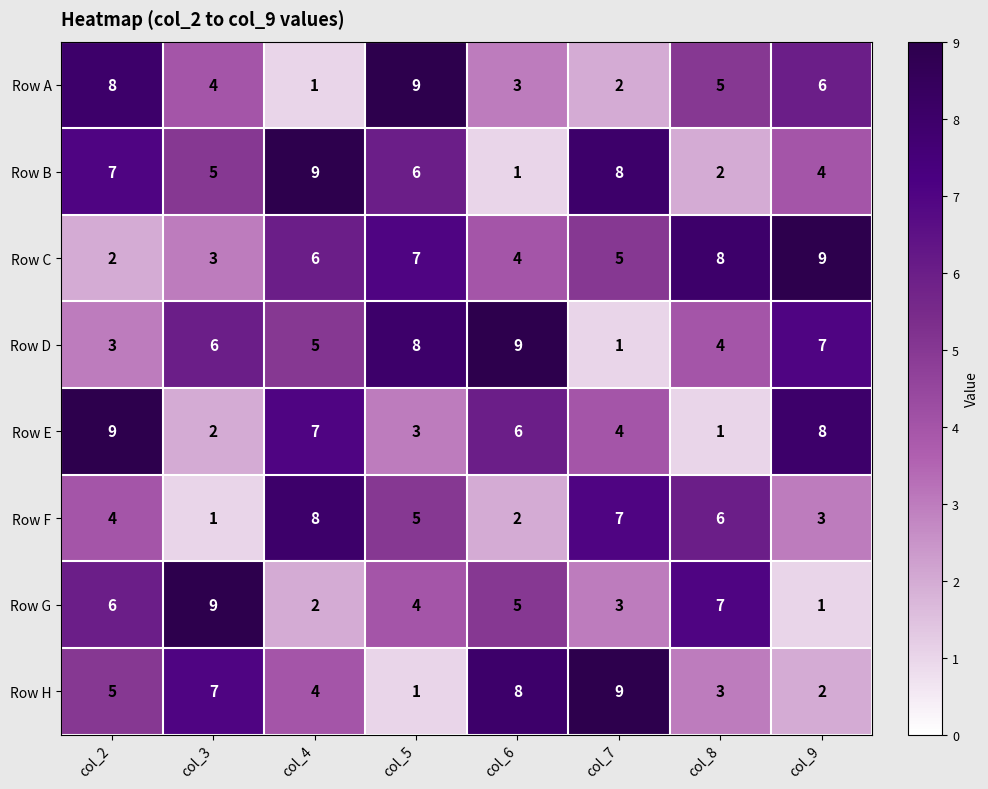

At col_6, list the series in order from smallest to largest.

Row B, Row F, Row A, Row C, Row G, Row E, Row H, Row D